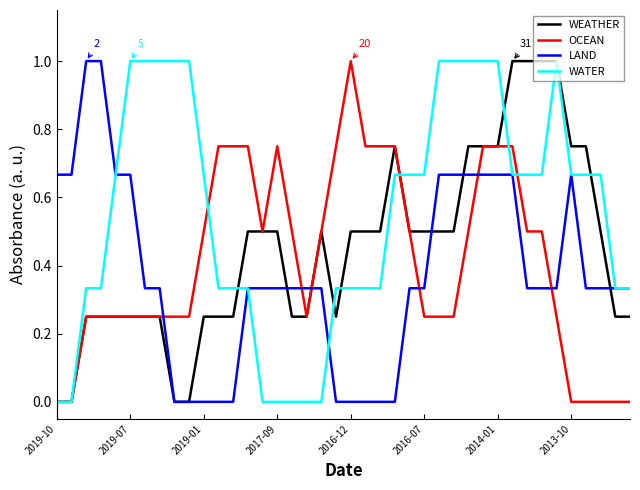

What is the maximum value for WEATHER?

1.0